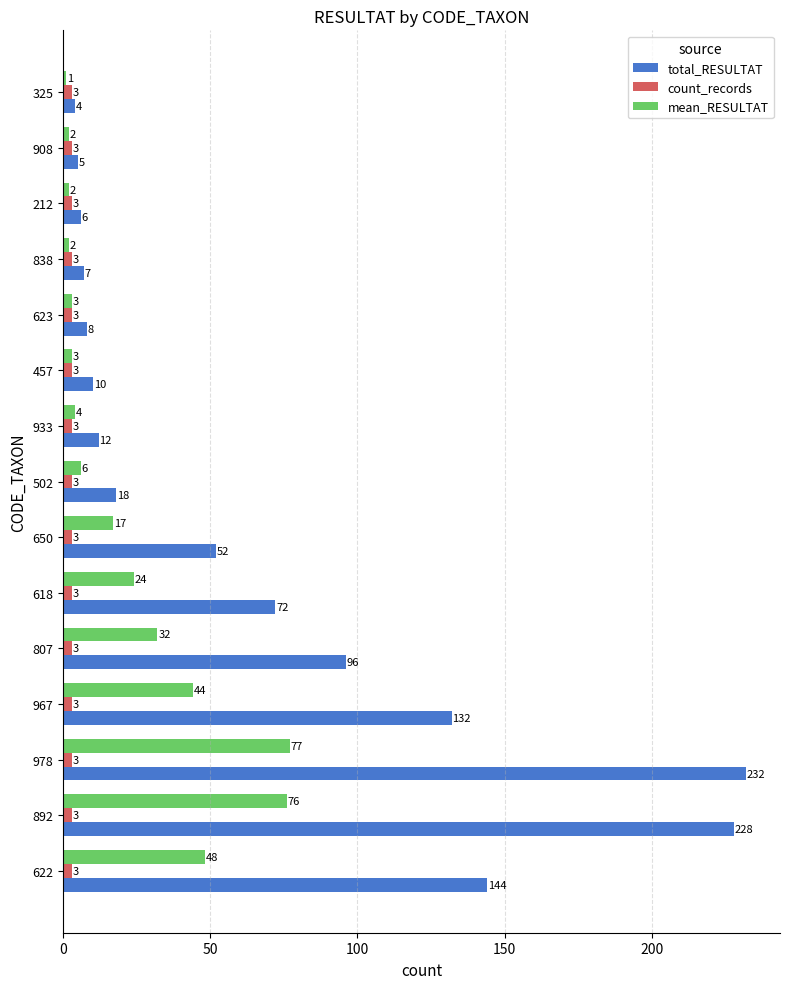

What is the spread (max minus min) of values at 838?

5